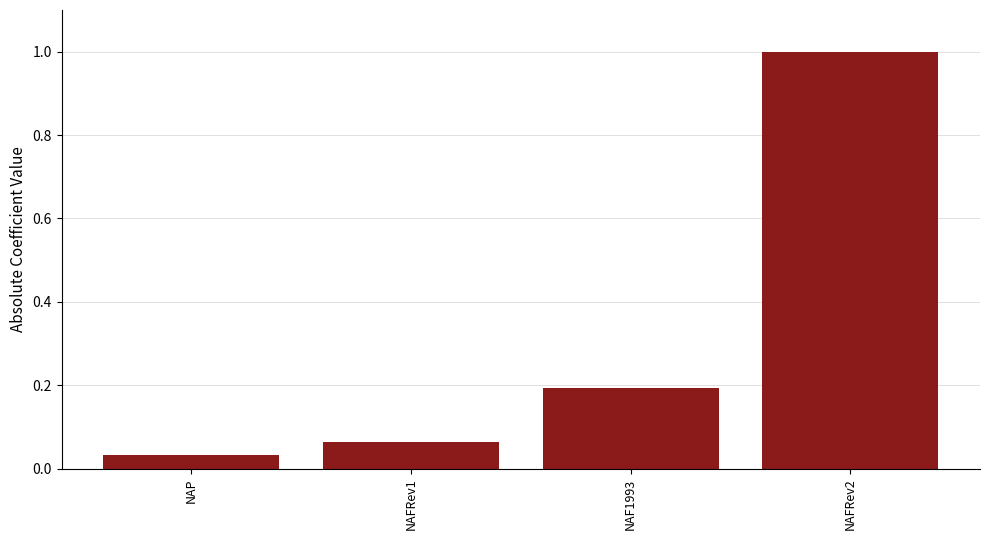

Read the value at NAF1993.

0.2